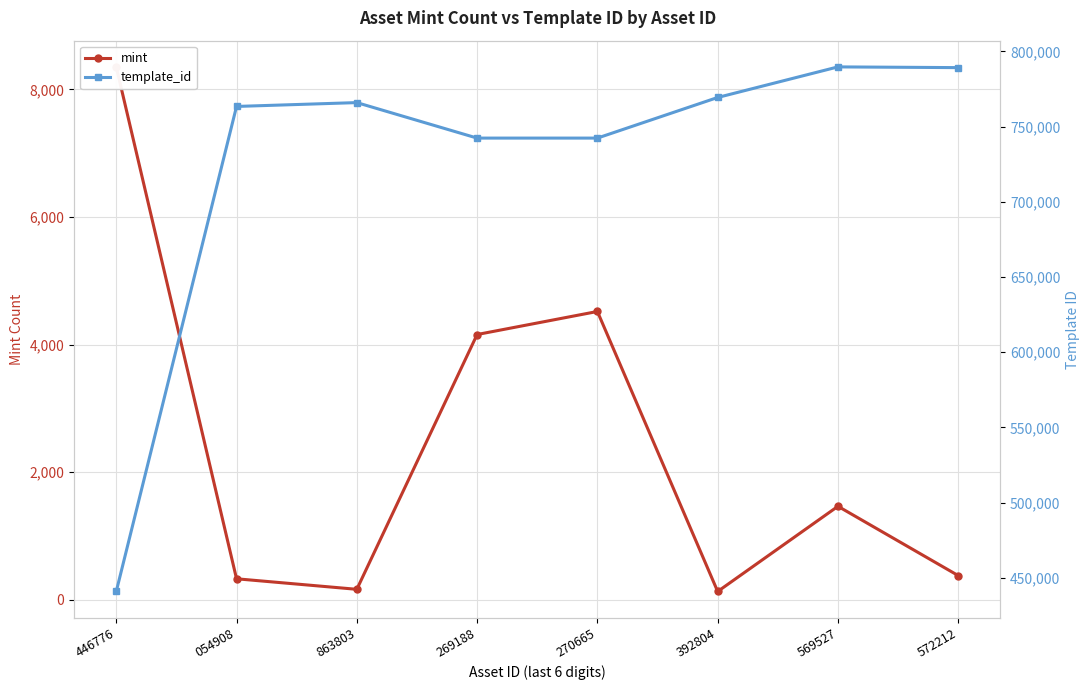

What is the difference between the maximum and minimum values in the template_id series?

348752